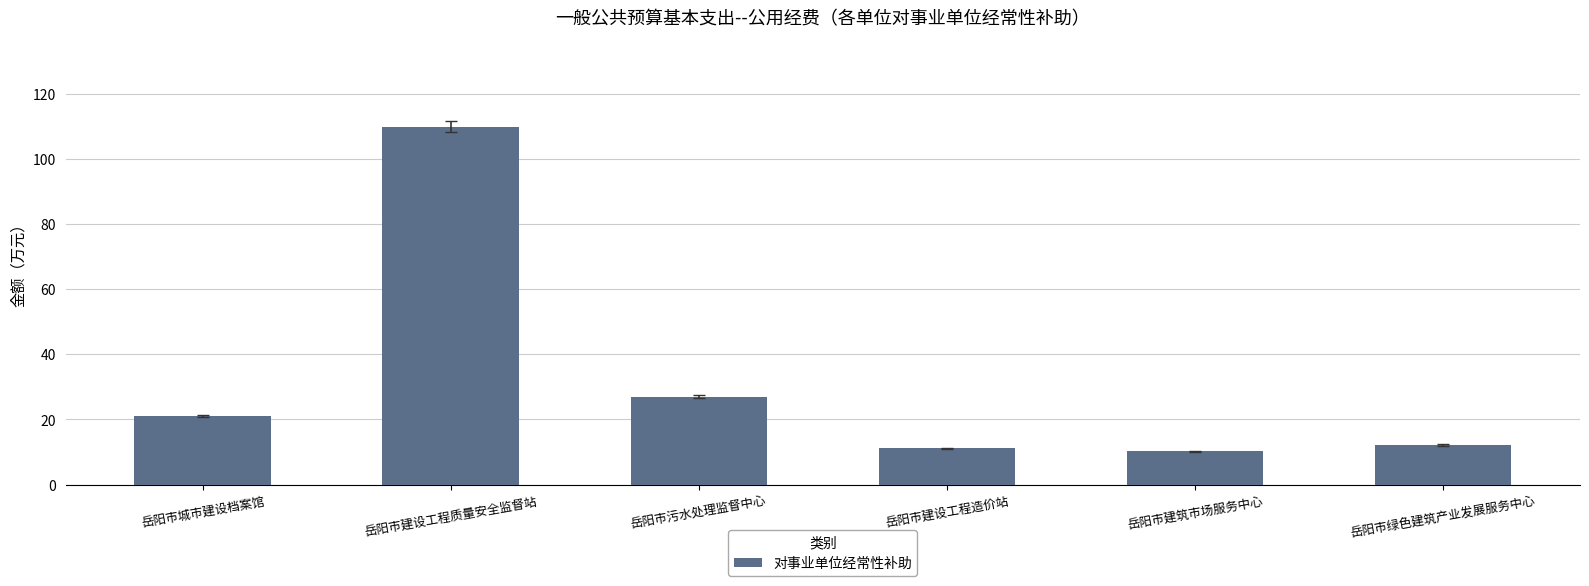

Approximately how many times larger is the value at 岳阳市建设工程质量安全监督站 compared to 岳阳市建设工程造价站?

9.9